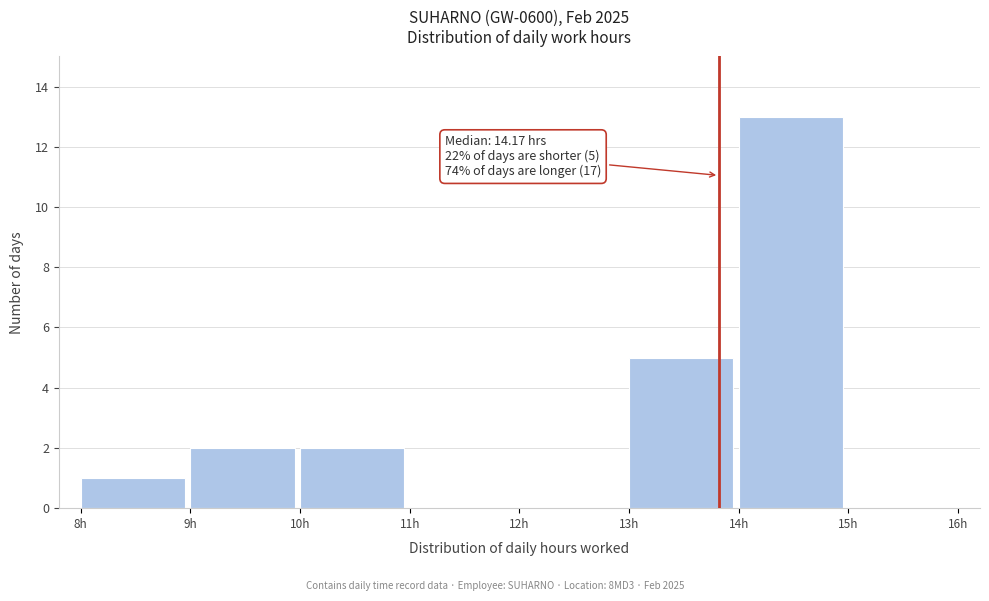

Over which range of the x-axis is the bar tallest?

14 to 15